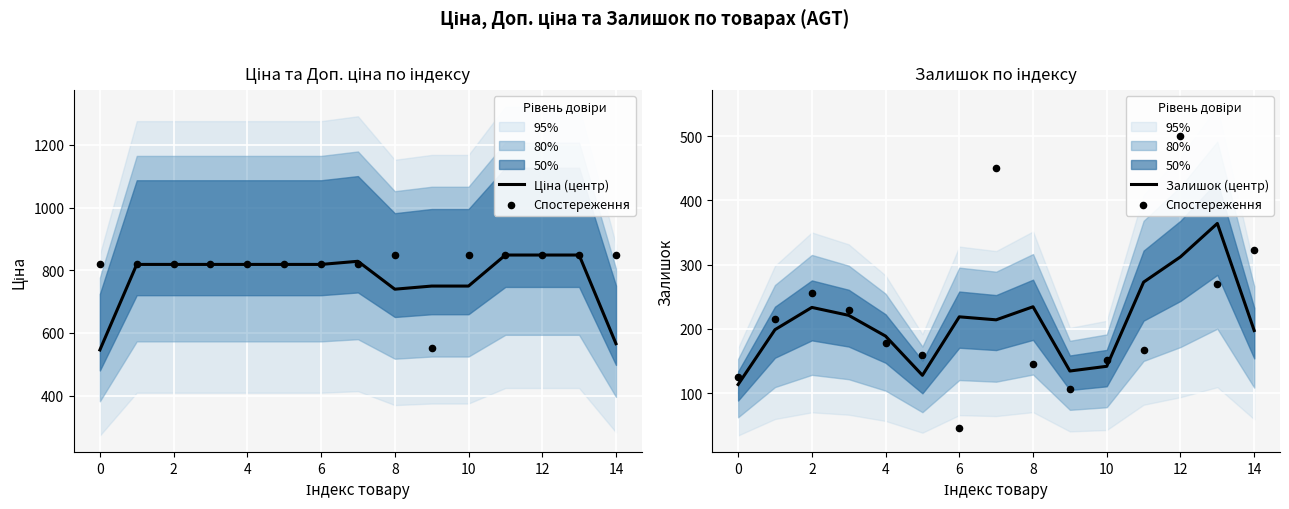

At which category is the sum across all series the highest?

12